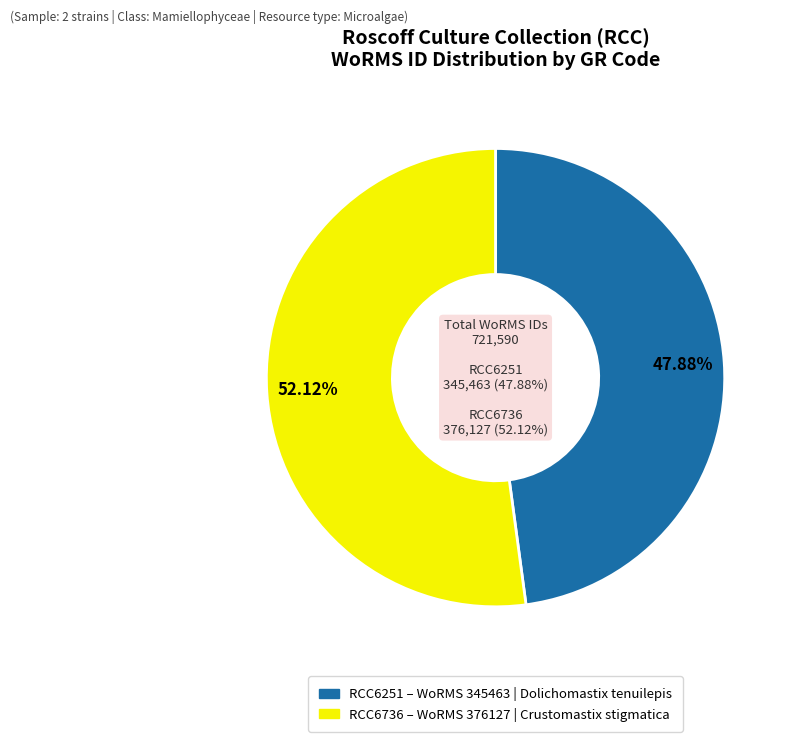

What is the ratio of the value at RCC6251 to the value at RCC6736?

0.9